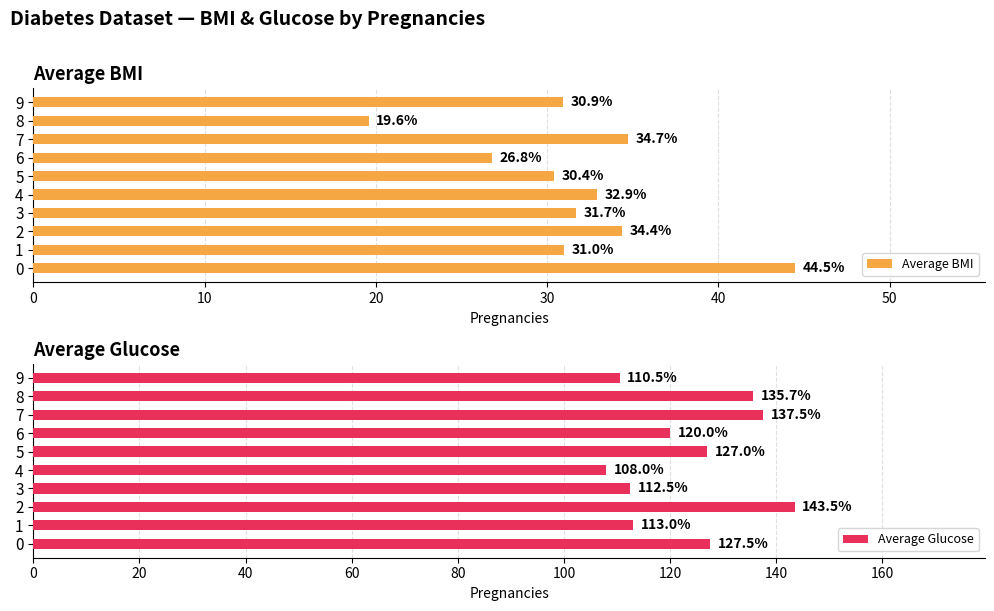

List the series in order of their overall mean, highest first.

Average Glucose, Average BMI